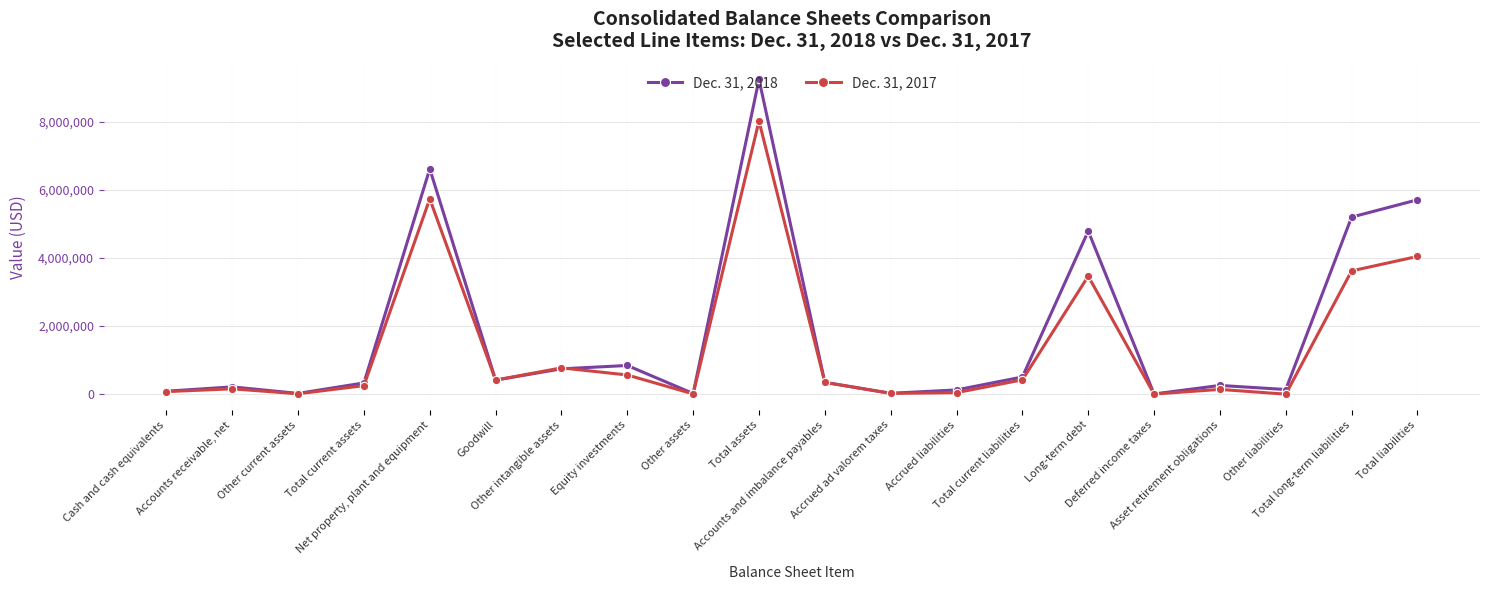

At how many categories does at least one series exceed 8292918?

1